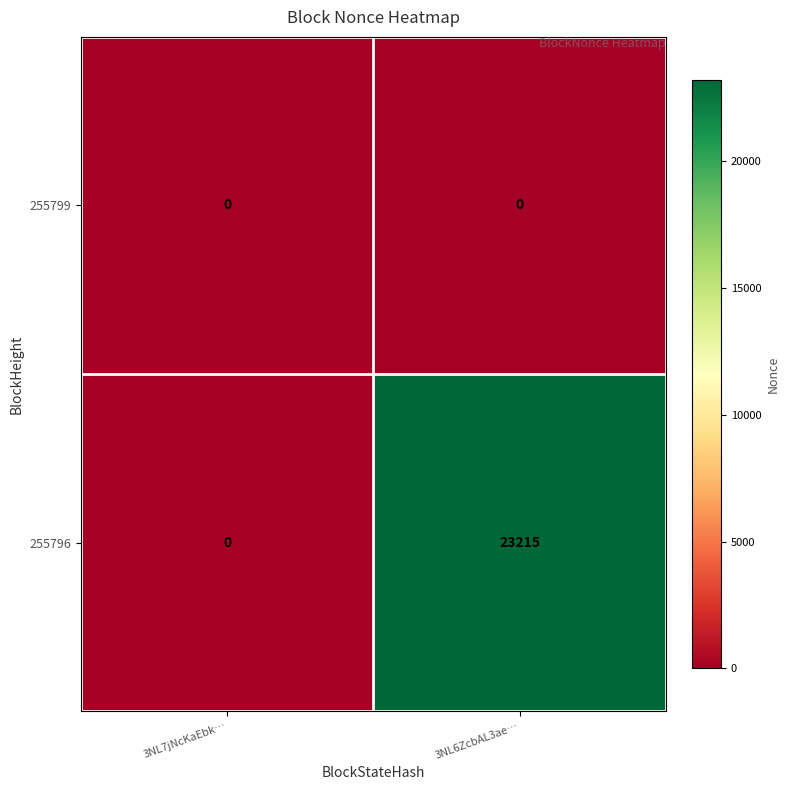

Where is 255796 nearest to the value 11607?

3NL7jNcKaEbk…